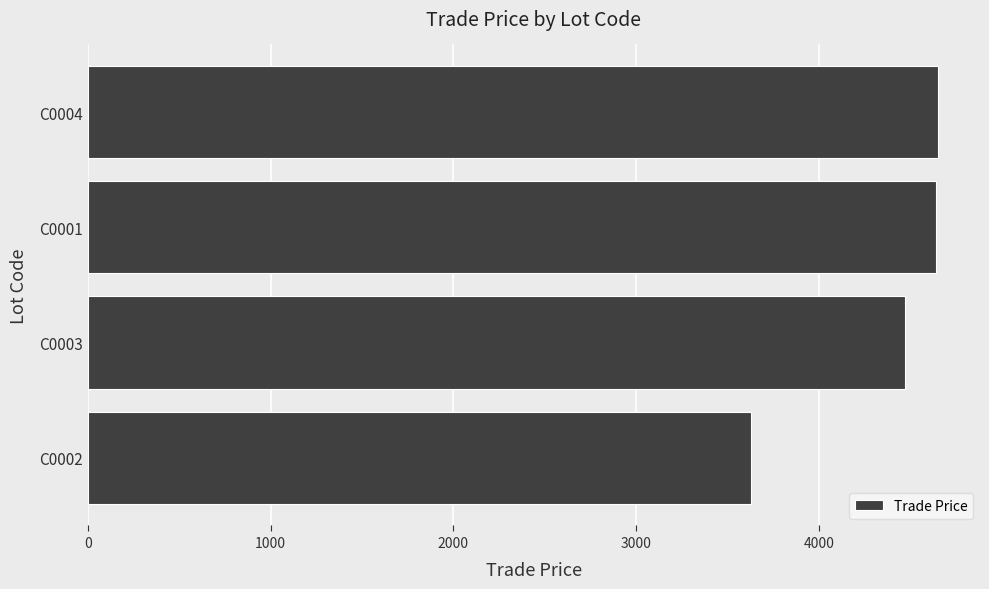

The value at C0002 is 2055. True or false?

False